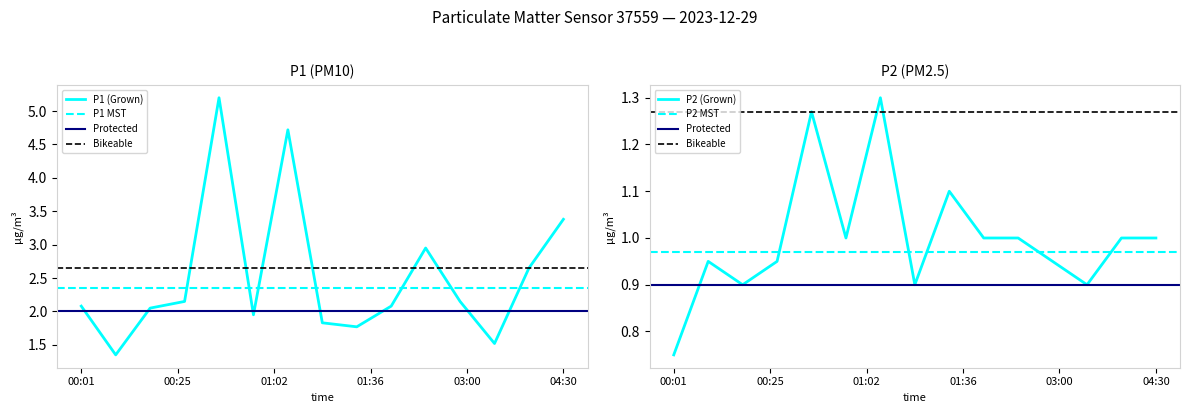

Rank the series at 02:30 from lowest to highest value.

P2, P1